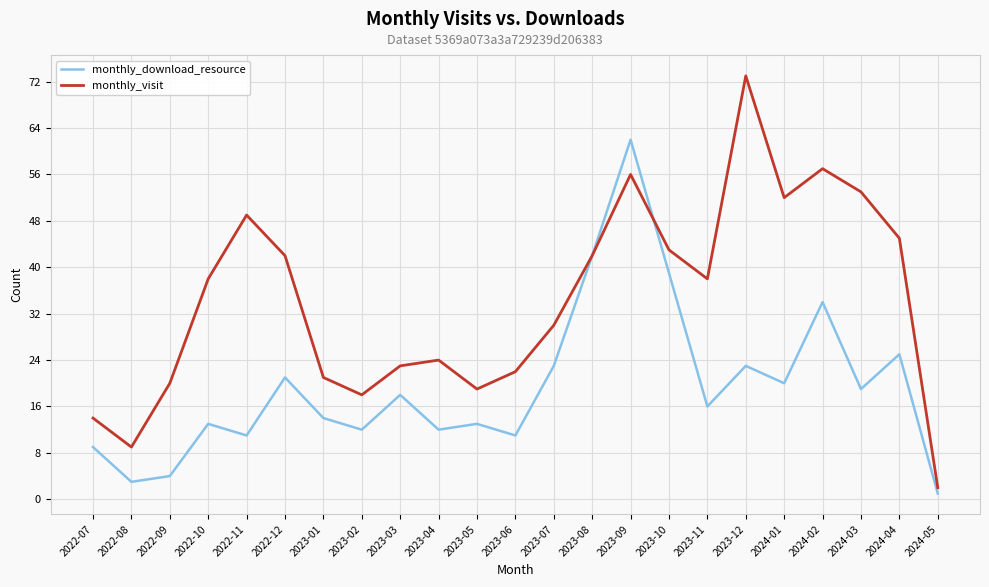

Rank the series at 2022-09 from highest to lowest value.

monthly_visit, monthly_download_resource